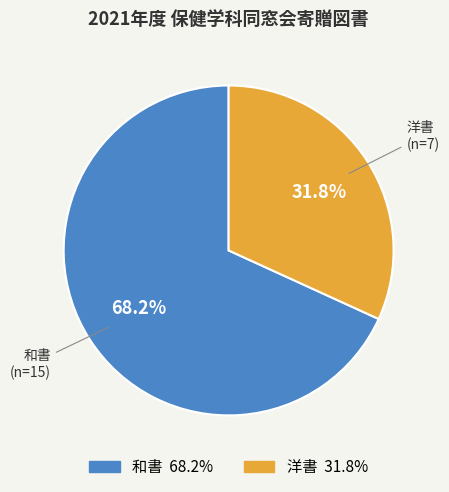

Which category has the biggest portion of the pie?

和書